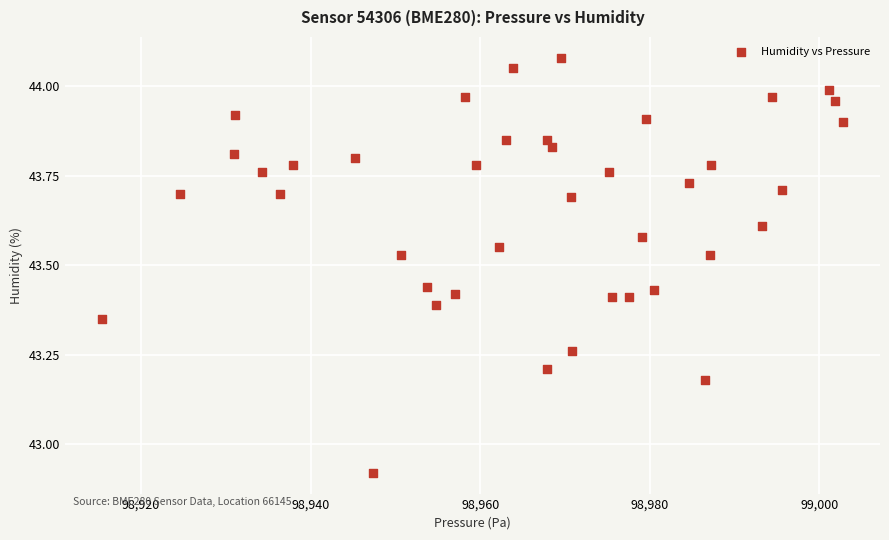

What is the range of Y values (max minus min)?

1.2